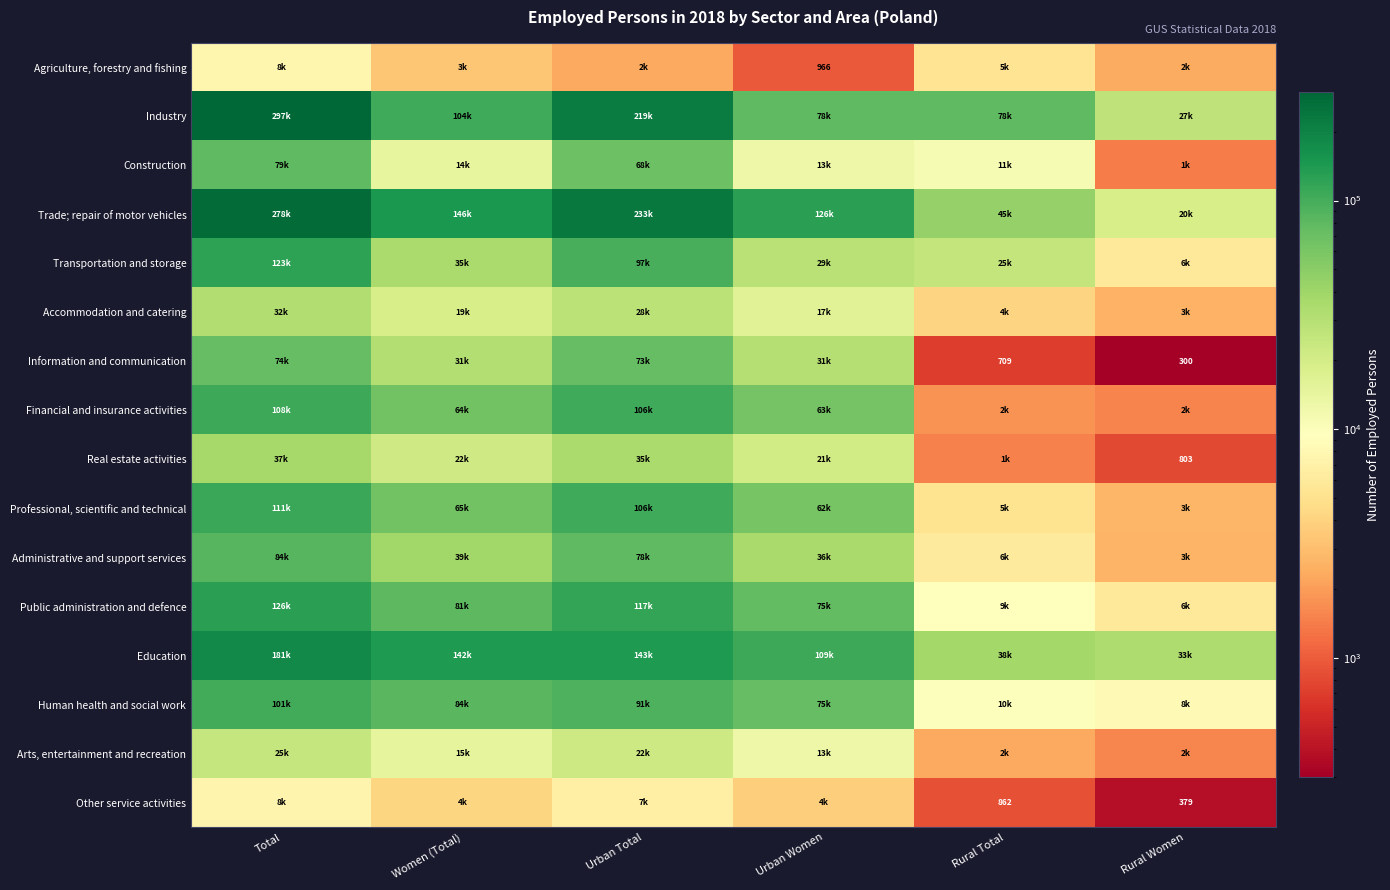

How many series are shown in this chart?

16